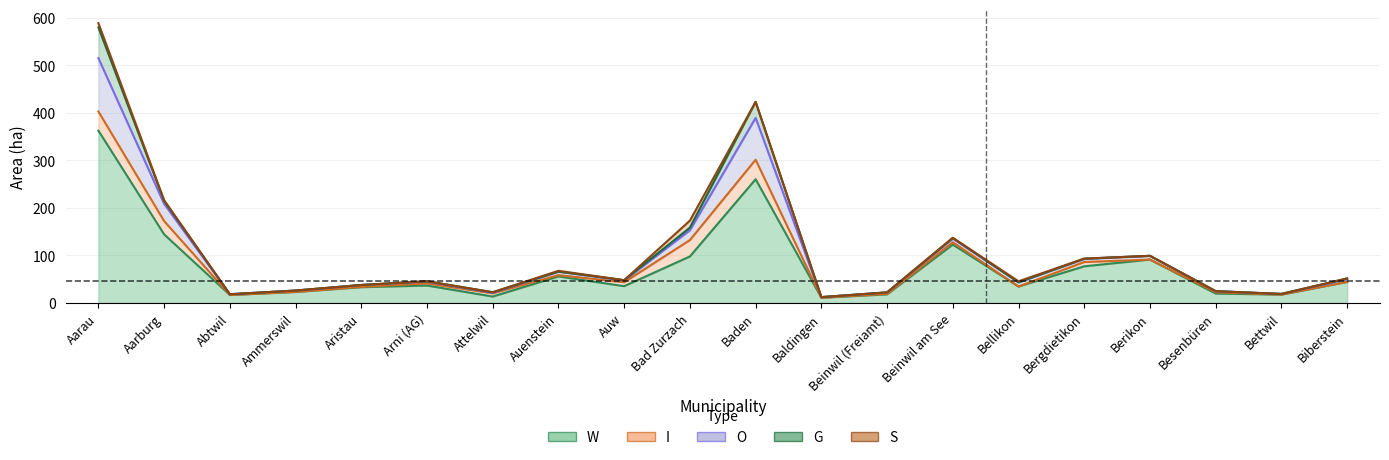

Reading left to right, list all the values displayed in this chart.

W: Aarau=362.8	Aarburg=144.5	Abtwil=16.9	Ammerswil=23.3	Aristau=33.2	Arni (AG)=36.7	Attelwil=13.5	Auenstein=55.9	Auw=35.4	Bad Zurzach=97.9	Baden=260.5	Baldingen=11.0	Beinwil (Freiamt)=18.1	Beinwil am See=122.9	Bellikon=34.7	Bergdietikon=77.2	Berikon=91.4	Besenbüren=19.8	Bettwil=17.7	Biberstein=44.5
I: Aarau=40.3	Aarburg=28.0	Abtwil=0.0	Ammerswil=0.0	Aristau=0.7	Arni (AG)=4.4	Attelwil=6.7	Auenstein=2.7	Auw=8.3	Bad Zurzach=34.5	Baden=41.1	Baldingen=0.0	Beinwil (Freiamt)=1.0	Beinwil am See=4.9	Bellikon=0.0	Bergdietikon=9.0	Berikon=0.0	Besenbüren=2.7	Bettwil=0.0	Biberstein=0.0
O: Aarau=112.3	Aarburg=36.2	Abtwil=1.6	Ammerswil=2.9	Aristau=4.0	Arni (AG)=3.8	Attelwil=1.1	Auenstein=7.4	Auw=3.7	Bad Zurzach=20.6	Baden=87.9	Baldingen=1.3	Beinwil (Freiamt)=3.0	Beinwil am See=7.6	Bellikon=8.9	Bergdietikon=6.6	Berikon=7.9	Besenbüren=2.3	Bettwil=1.4	Biberstein=5.7
G: Aarau=64.6	Aarburg=6.3	Abtwil=0.0	Ammerswil=0.0	Aristau=0.0	Arni (AG)=0.8	Attelwil=1.2	Auenstein=0.0	Auw=0.7	Bad Zurzach=5.5	Baden=33.8	Baldingen=0.0	Beinwil (Freiamt)=0.2	Beinwil am See=1.5	Bellikon=0.0	Bergdietikon=0.5	Berikon=0.0	Besenbüren=0.0	Bettwil=0.0	Biberstein=1.5
S: Aarau=8.9	Aarburg=1.3	Abtwil=0.0	Ammerswil=0.0	Aristau=0.0	Arni (AG)=0.0	Attelwil=0.0	Auenstein=1.7	Auw=0.0	Bad Zurzach=14.9	Baden=0.0	Baldingen=0.0	Beinwil (Freiamt)=0.0	Beinwil am See=0.3	Bellikon=2.2	Bergdietikon=0.0	Berikon=0.0	Besenbüren=0.0	Bettwil=0.0	Biberstein=0.0